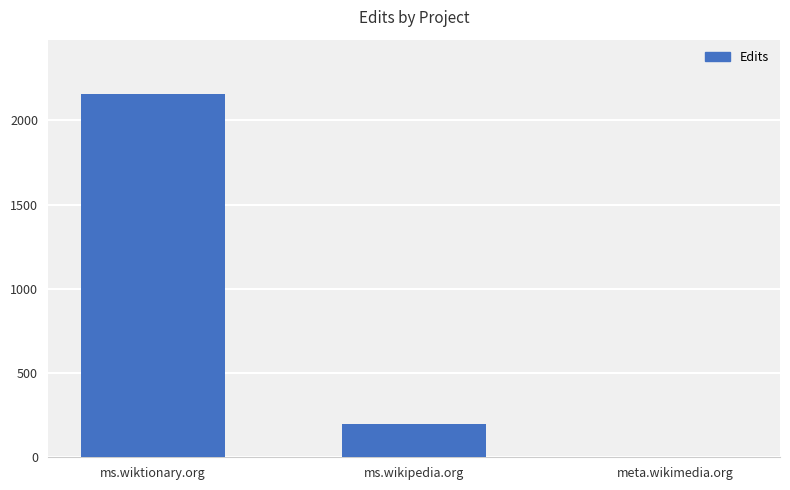

Where is the data nearest to the value 1078?

ms.wikipedia.org